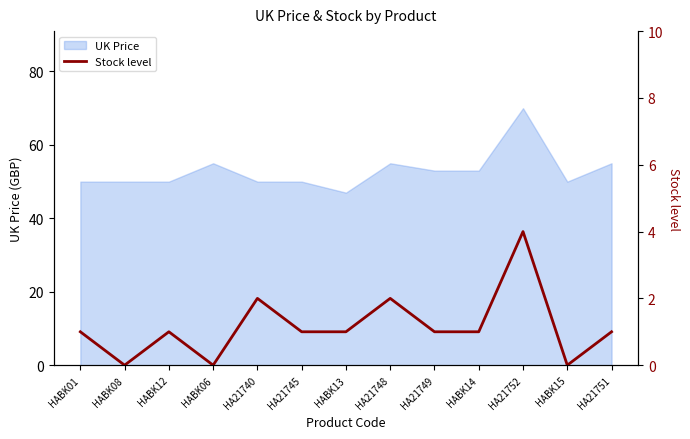

The UK Price series shows 35.1 at HA21752. True or false?

False